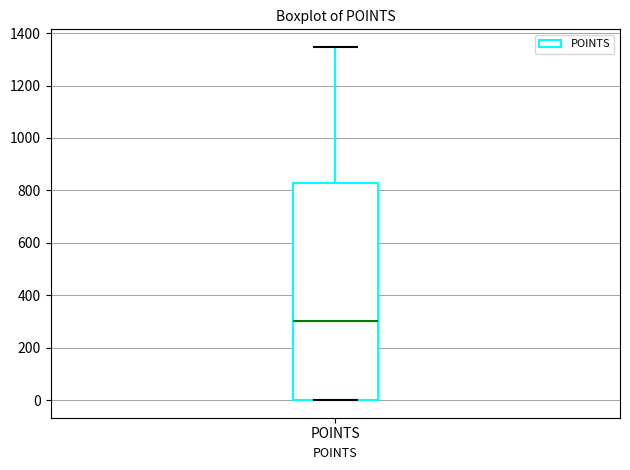

Transcribe this box plot: give where the median line is, the range the box spans, and where the two whiskers end, as read against the y-axis. The values are not printed on the chart, so give them approximately, as read against the axis.

median 300, box 0 to 820, whiskers 0 to 1340